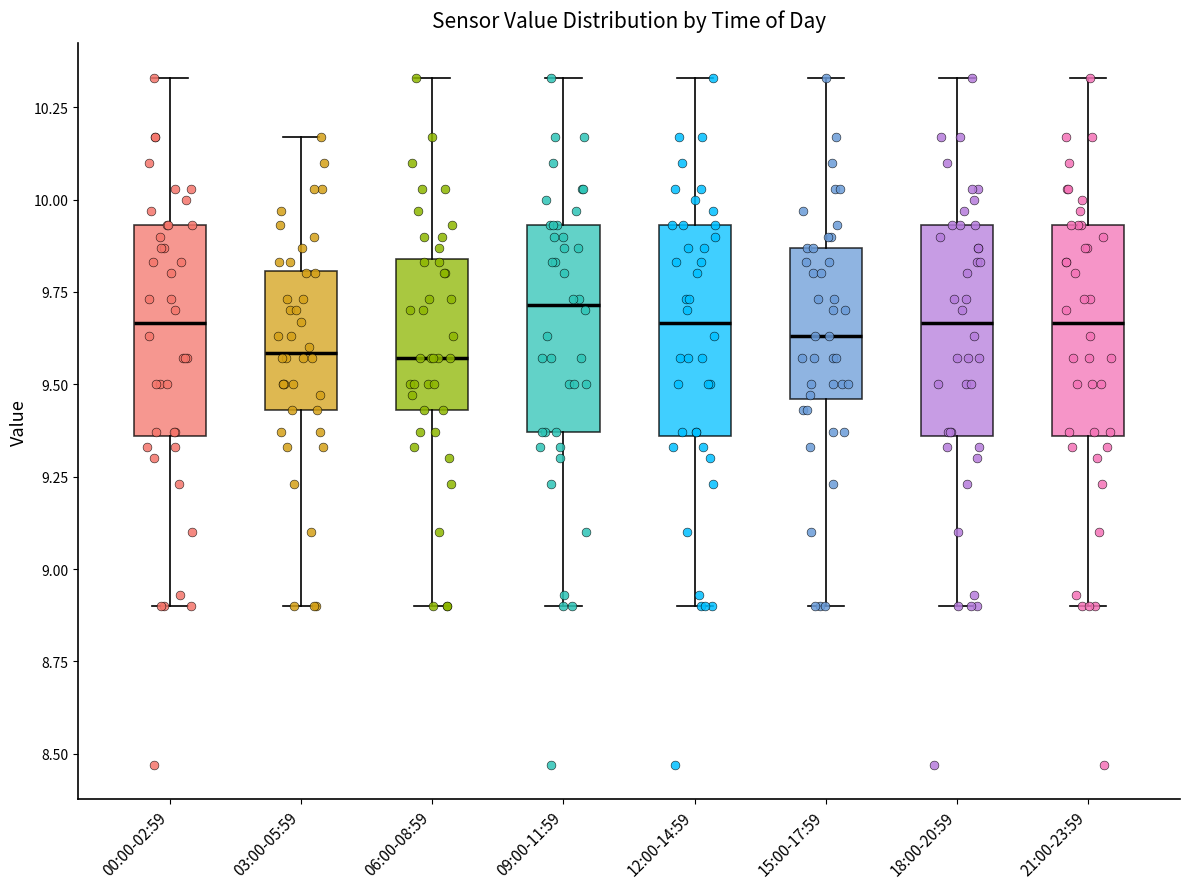

Reading left to right, transcribe this box plot: for each box, give where its median line is, the range the box spans, and where its two whiskers end, as read against the y-axis. The values are not printed on the chart, so give them approximately, as read against the axis.

00:00-02:59: median 9.65, box 9.35 to 9.95, whiskers 8.90 to 10.35
03:00-05:59: median 9.60, box 9.45 to 9.80, whiskers 8.90 to 10.15
06:00-08:59: median 9.55, box 9.45 to 9.85, whiskers 8.90 to 10.35
09:00-11:59: median 9.70, box 9.35 to 9.95, whiskers 8.90 to 10.35
12:00-14:59: median 9.65, box 9.35 to 9.95, whiskers 8.90 to 10.35
15:00-17:59: median 9.65, box 9.45 to 9.85, whiskers 8.90 to 10.35
18:00-20:59: median 9.65, box 9.35 to 9.95, whiskers 8.90 to 10.35
21:00-23:59: median 9.65, box 9.35 to 9.95, whiskers 8.90 to 10.35